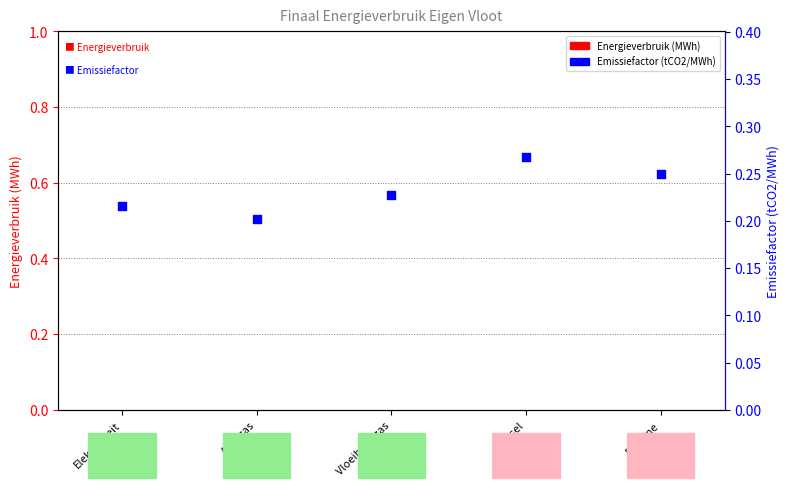

Which series reaches the minimum Y coordinate?

Energieverbruik (MWh)